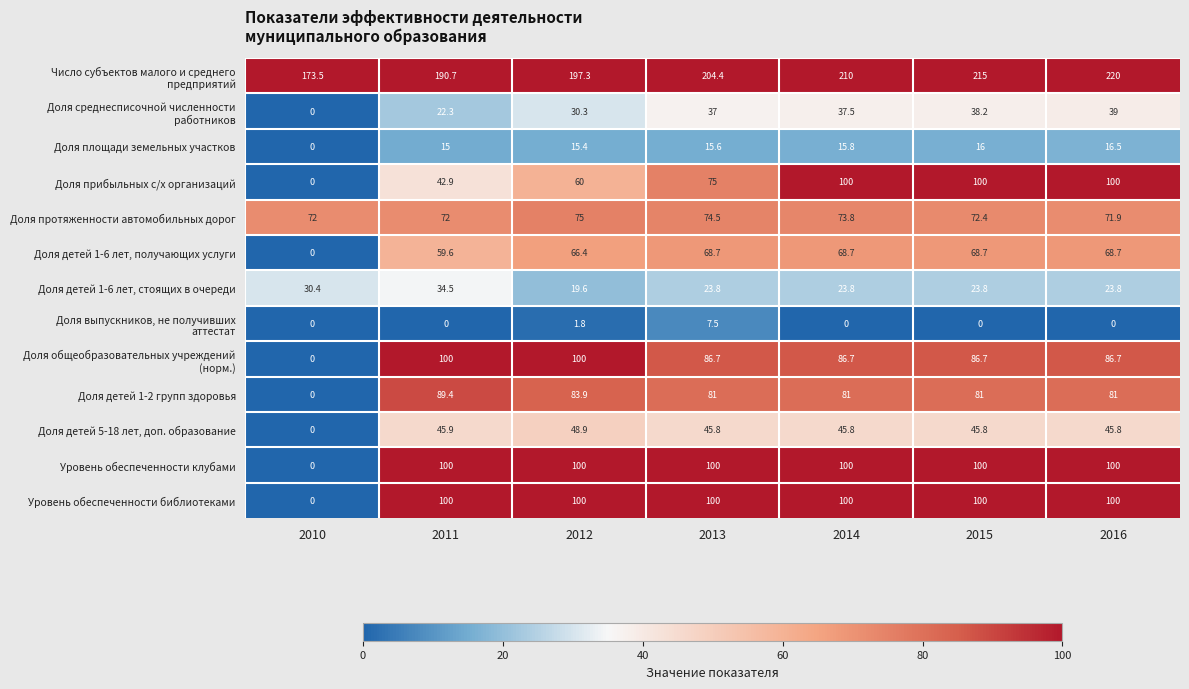

At which label does Доля прибыльных с/х организаций reach its minimum?

2010